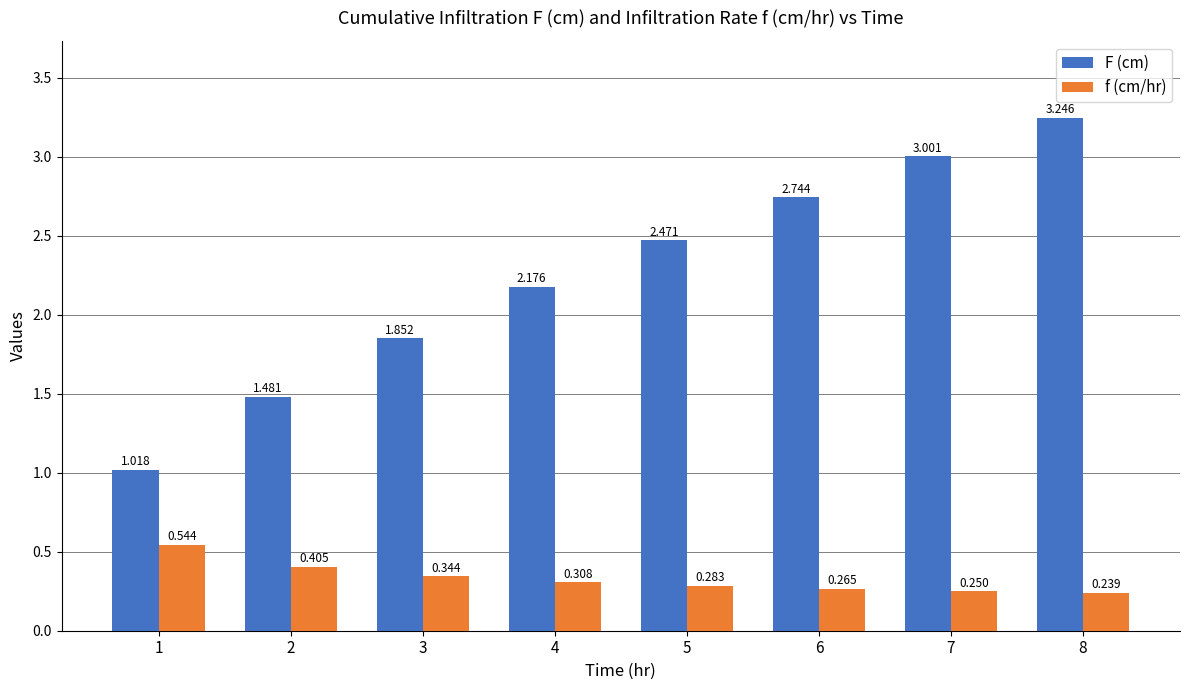

Which series has the largest range (max minus min)?

F (cm)